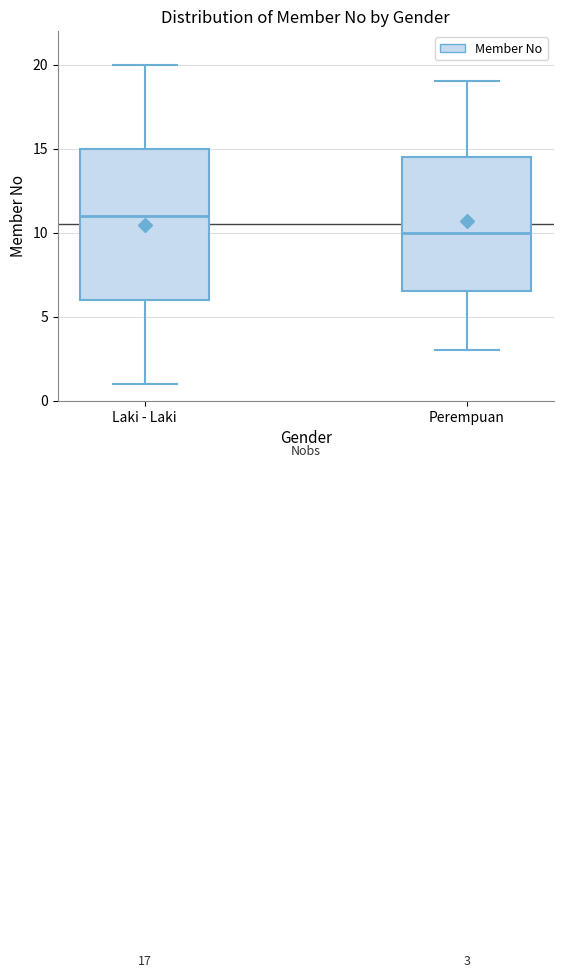

Which box has the highest median line?

Laki - Laki